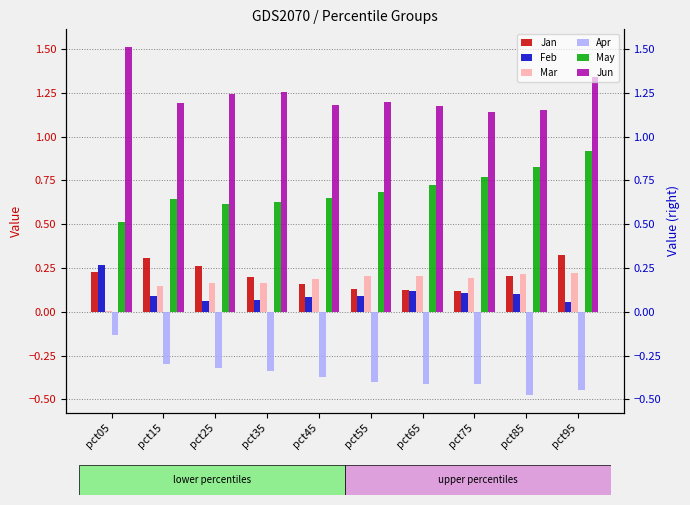

At which category is the sum across all series the highest?

pct95